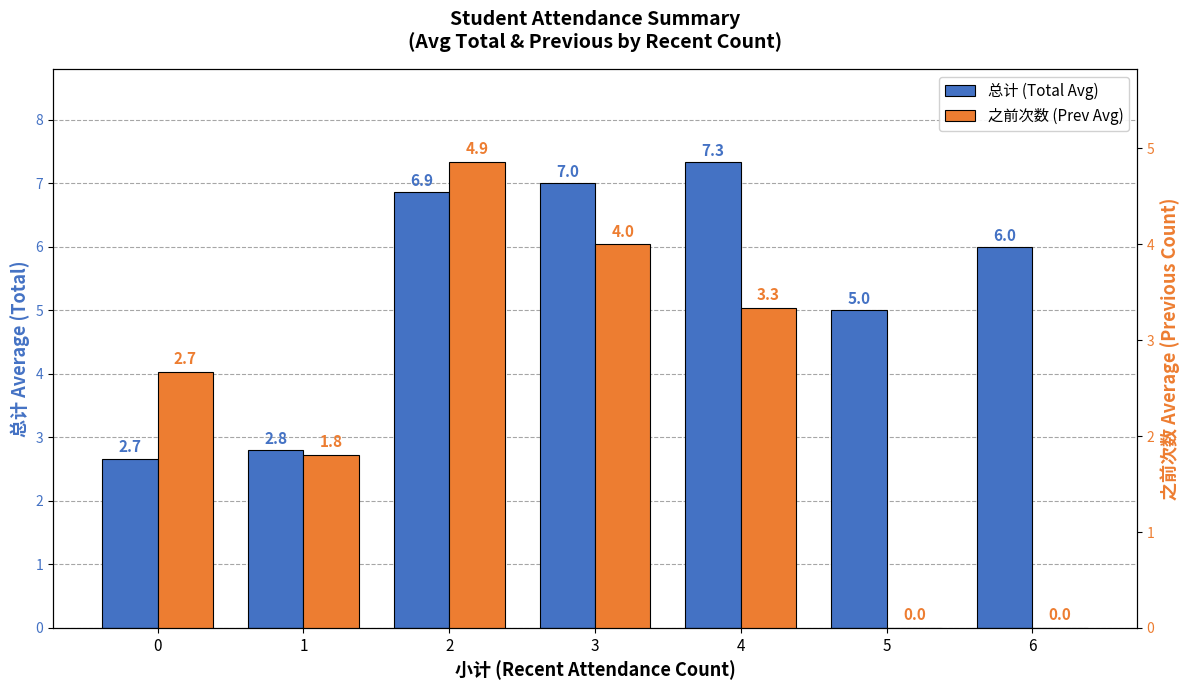

How many categories are shown in the chart?

7